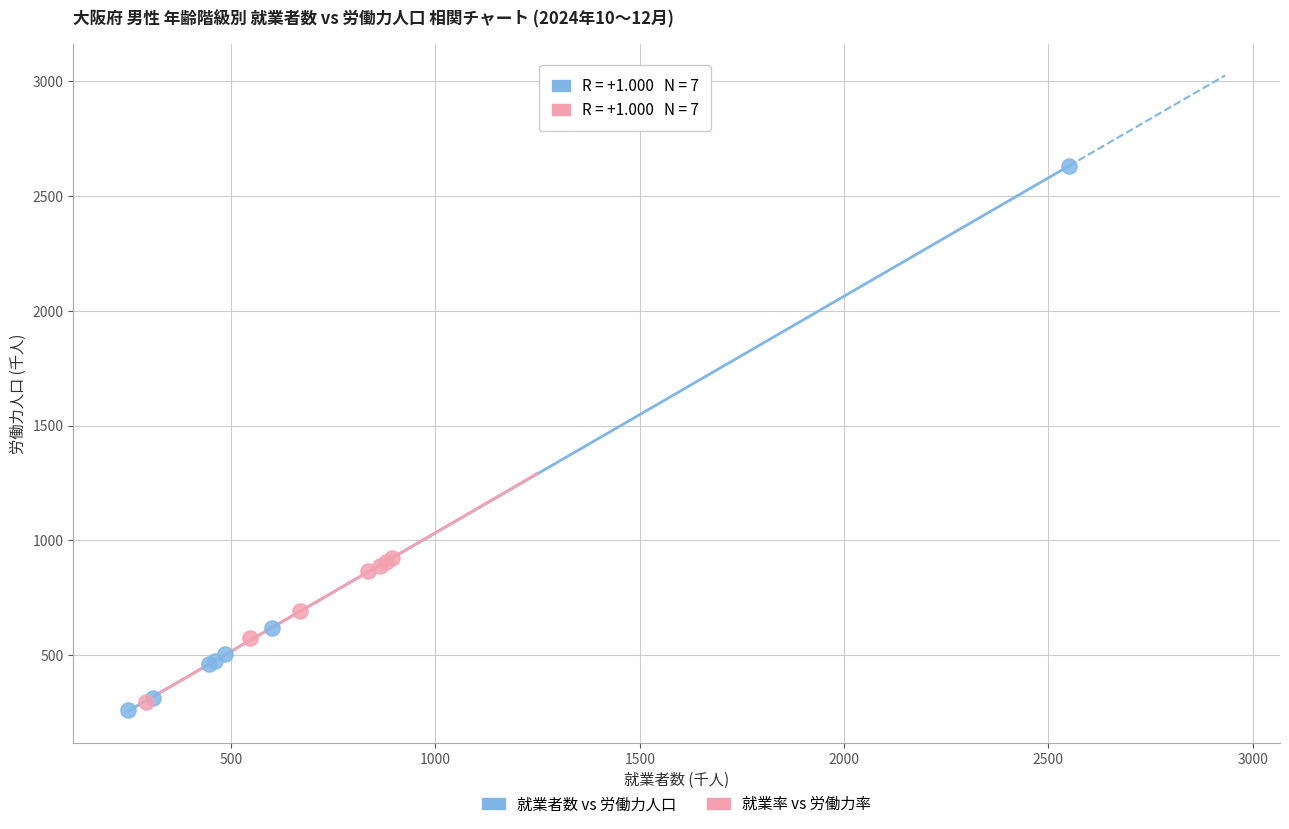

Which series has the largest Y range (max minus min)?

就業者数 vs 労働力人口